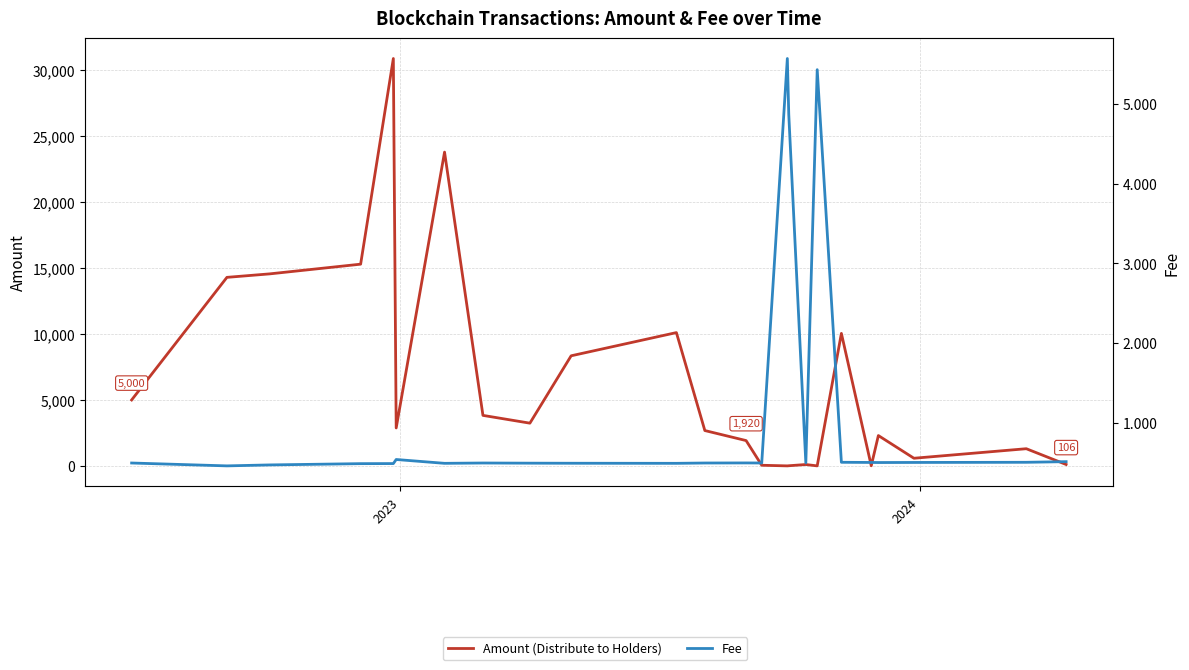

Count the number of data series in this chart.

2